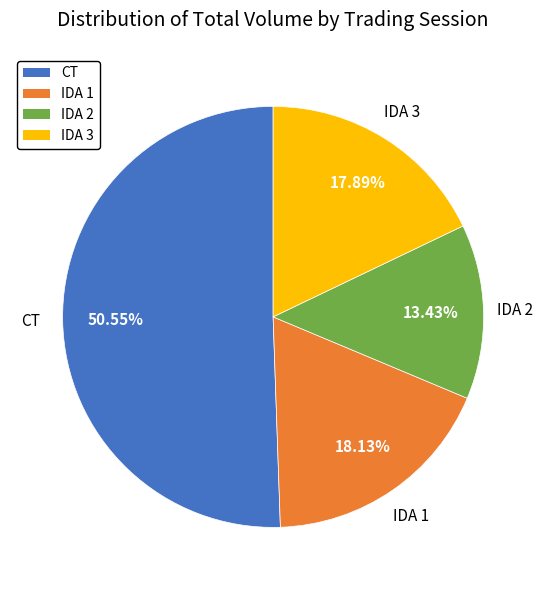

What percentage is the IDA 3 slice, to the nearest percent?

18%